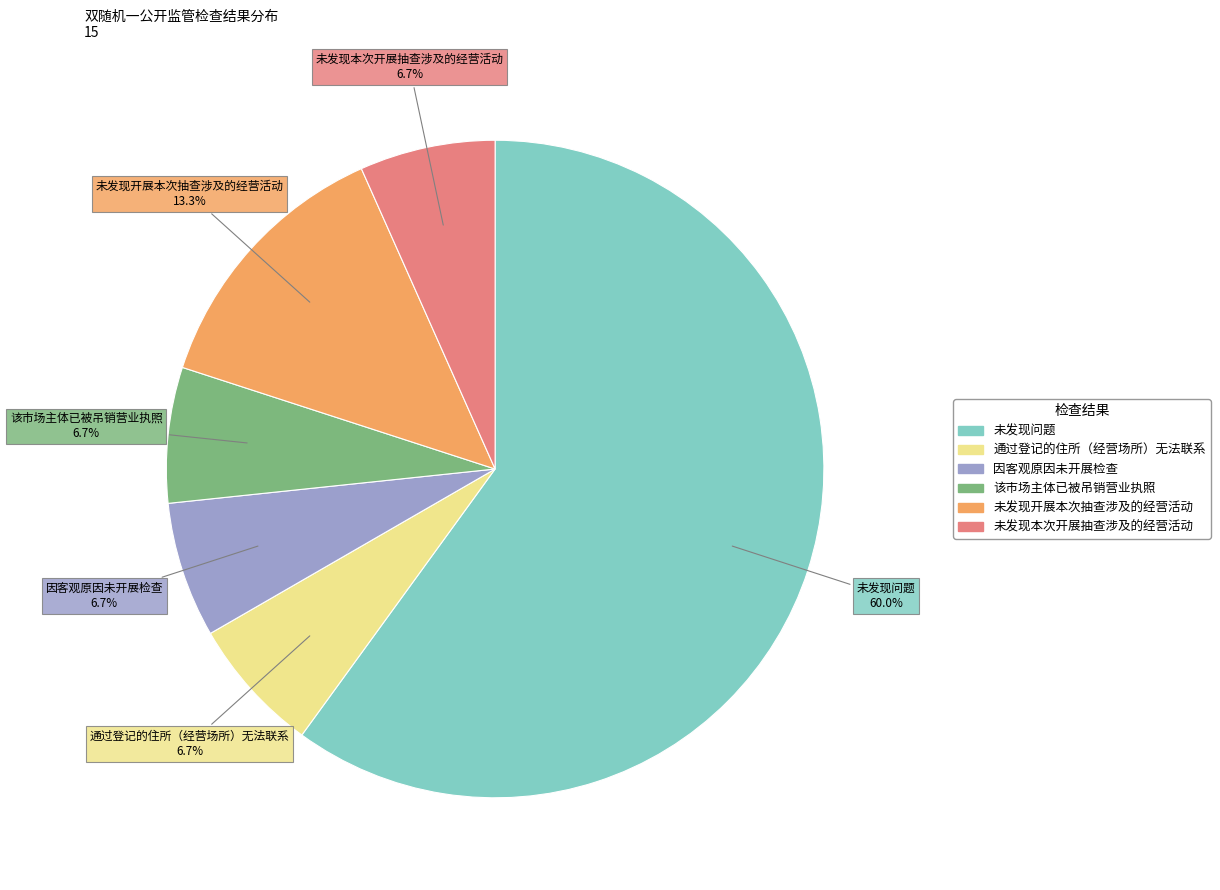

How many segments does this pie chart have?

6